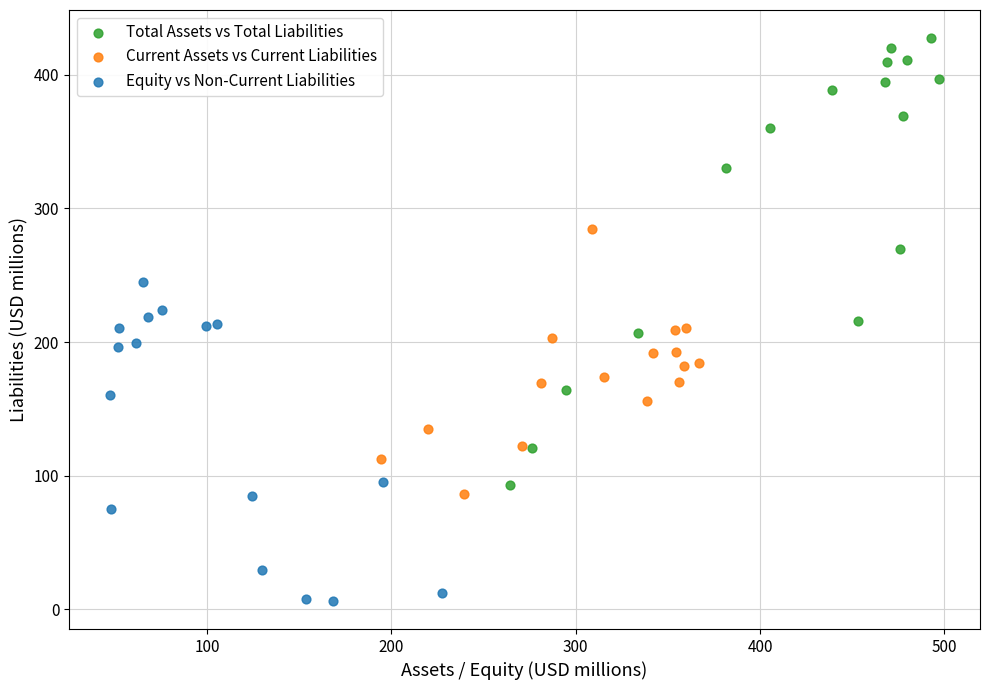

Which series has the largest Y range (max minus min)?

Total Assets vs Total Liabilities